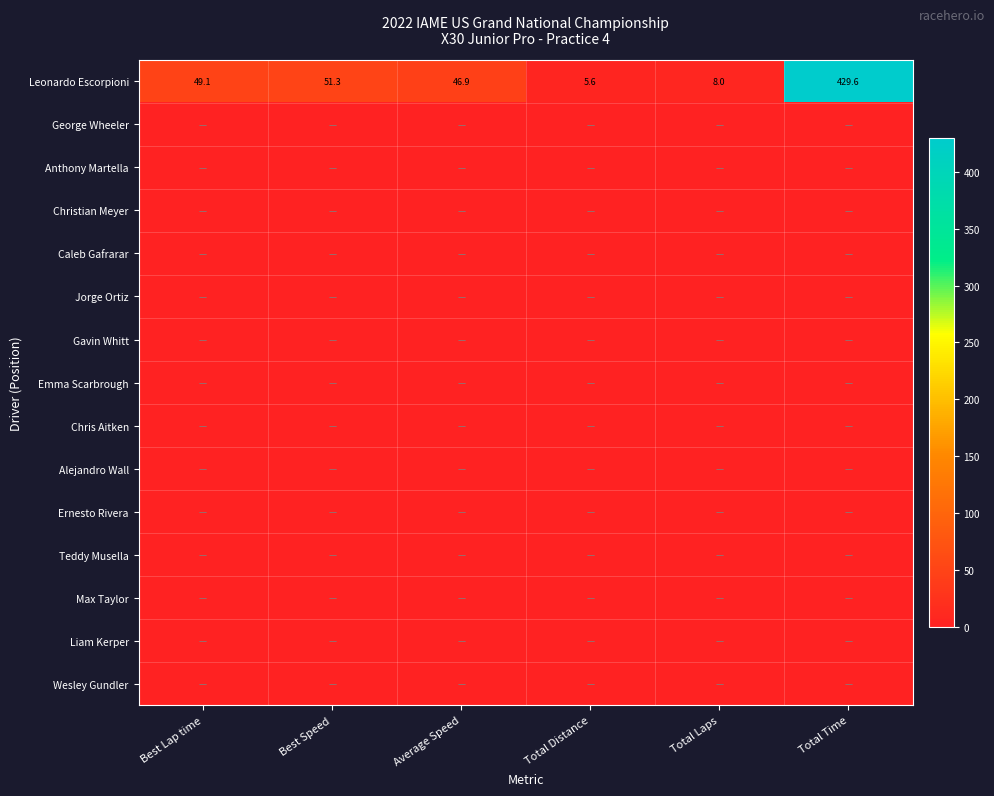

What is the difference between the maximum and minimum values in the Leonardo Escorpioni series?

424.0